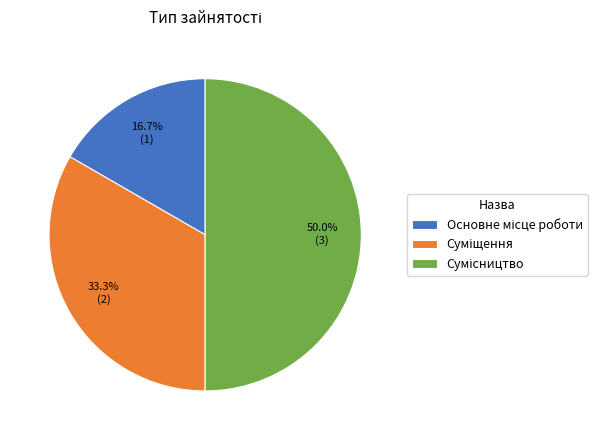

How many segments does this pie chart have?

3